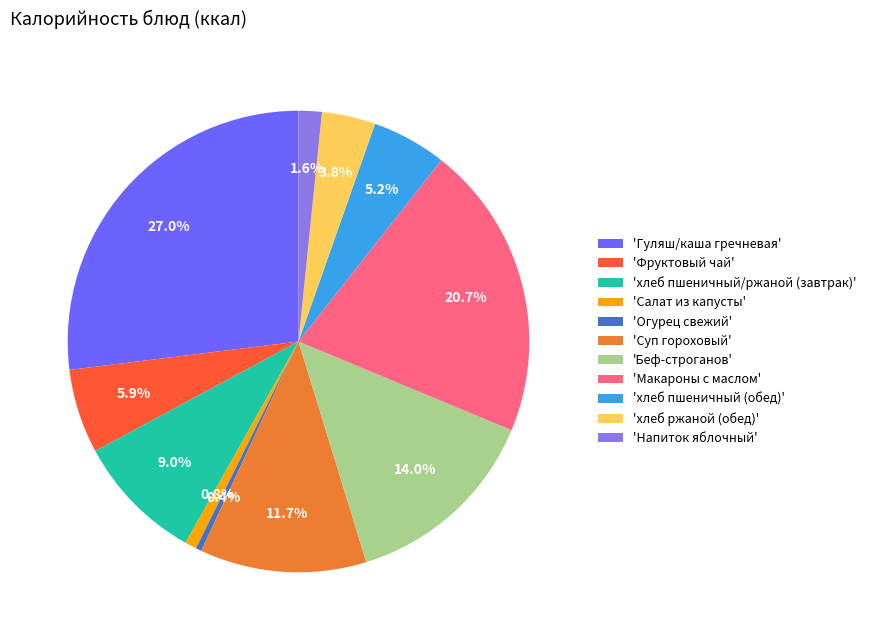

To the nearest percent, what is the average slice percentage?

9%